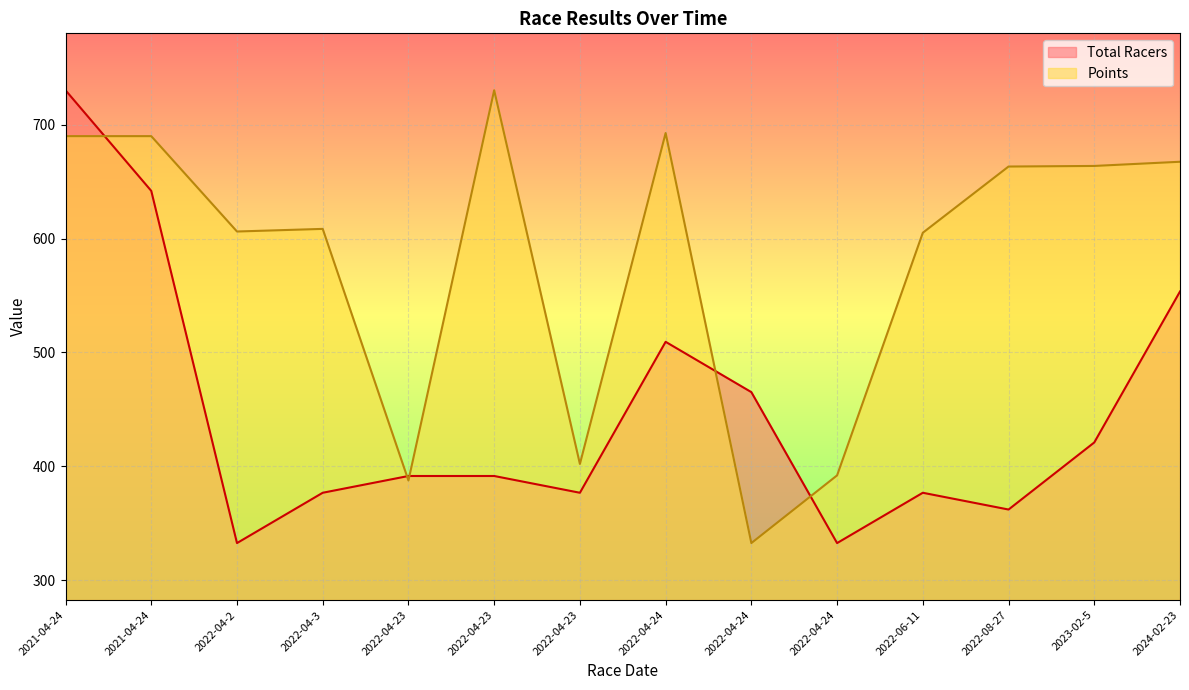

Rank the series at 2022-04-3 from highest to lowest value.

Points, Total Racers